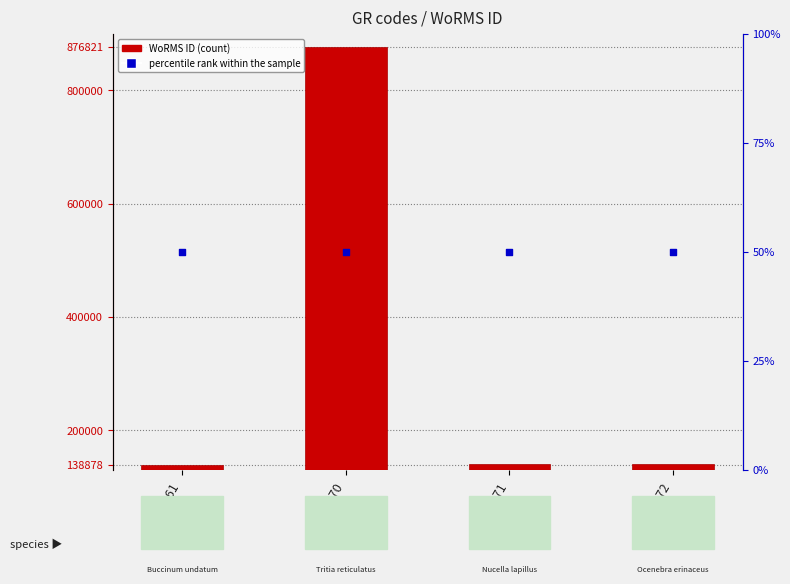

Is the value of percentile rank within the sample at RAS71 greater than the value of WoRMS ID at RAS71?

No